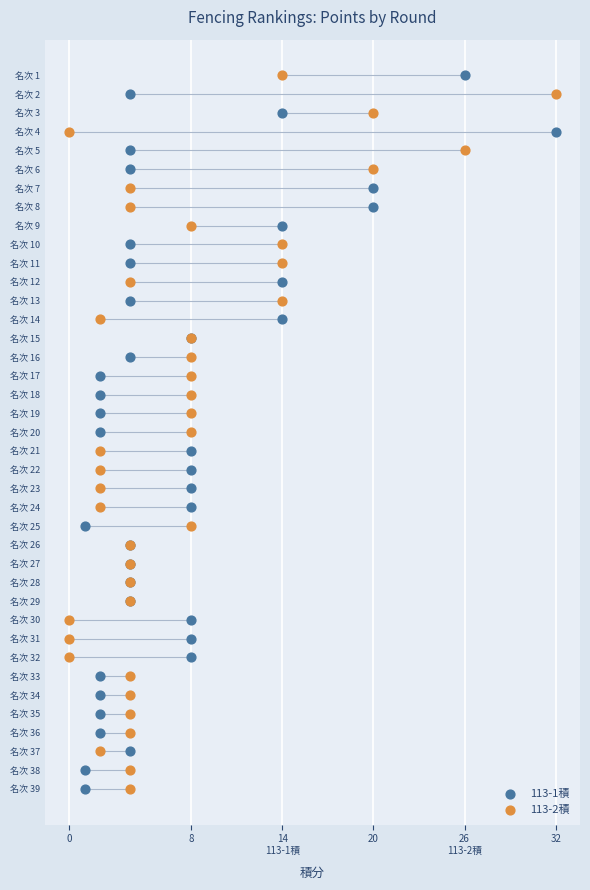

What are all the series names shown in the legend?

113-1積, 113-2積